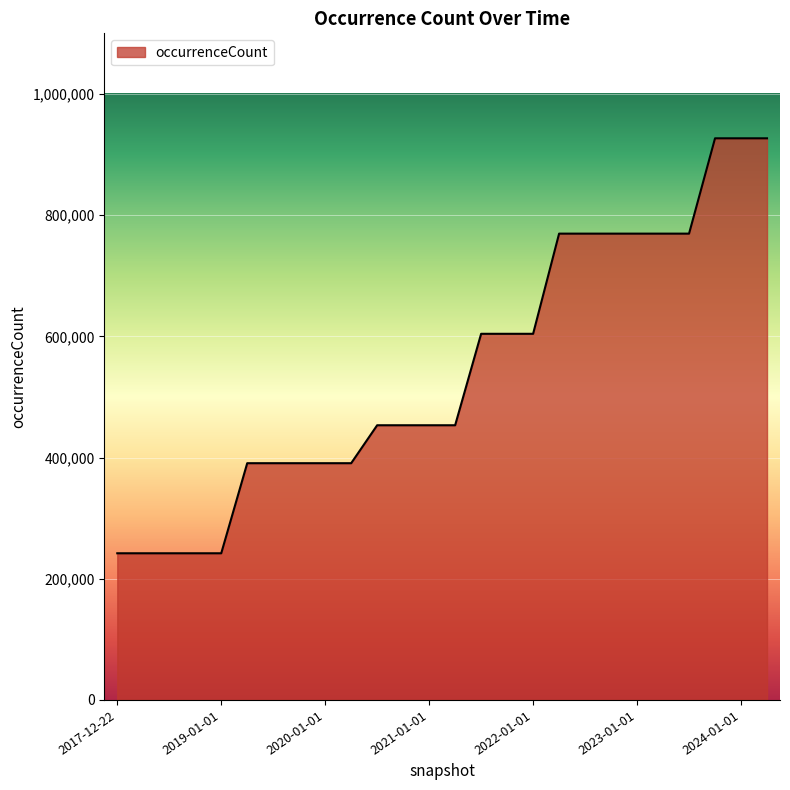

What is the difference between the maximum and minimum values?

684771